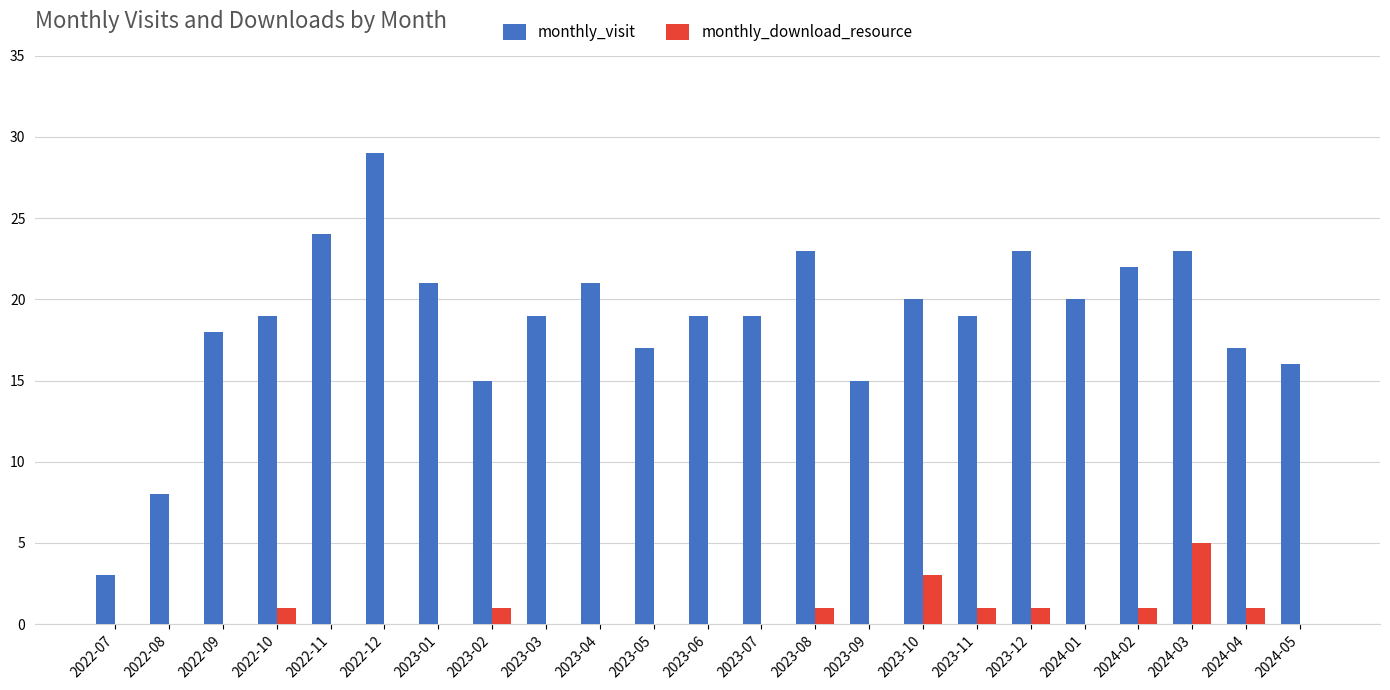

Reading right to left, list all the values displayed in this chart.

monthly_visit: 2024-05=16	2024-04=17	2024-03=23	2024-02=22	2024-01=20	2023-12=23	2023-11=19	2023-10=20	2023-09=15	2023-08=23	2023-07=19	2023-06=19	2023-05=17	2023-04=21	2023-03=19	2023-02=15	2023-01=21	2022-12=29	2022-11=24	2022-10=19	2022-09=18	2022-08=8	2022-07=3
monthly_download_resource: 2024-05=0	2024-04=1	2024-03=5	2024-02=1	2024-01=0	2023-12=1	2023-11=1	2023-10=3	2023-09=0	2023-08=1	2023-07=0	2023-06=0	2023-05=0	2023-04=0	2023-03=0	2023-02=1	2023-01=0	2022-12=0	2022-11=0	2022-10=1	2022-09=0	2022-08=0	2022-07=0